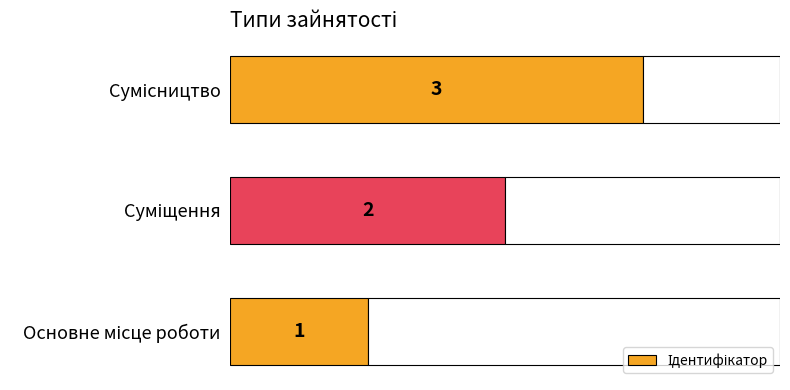

What is the average value?

2